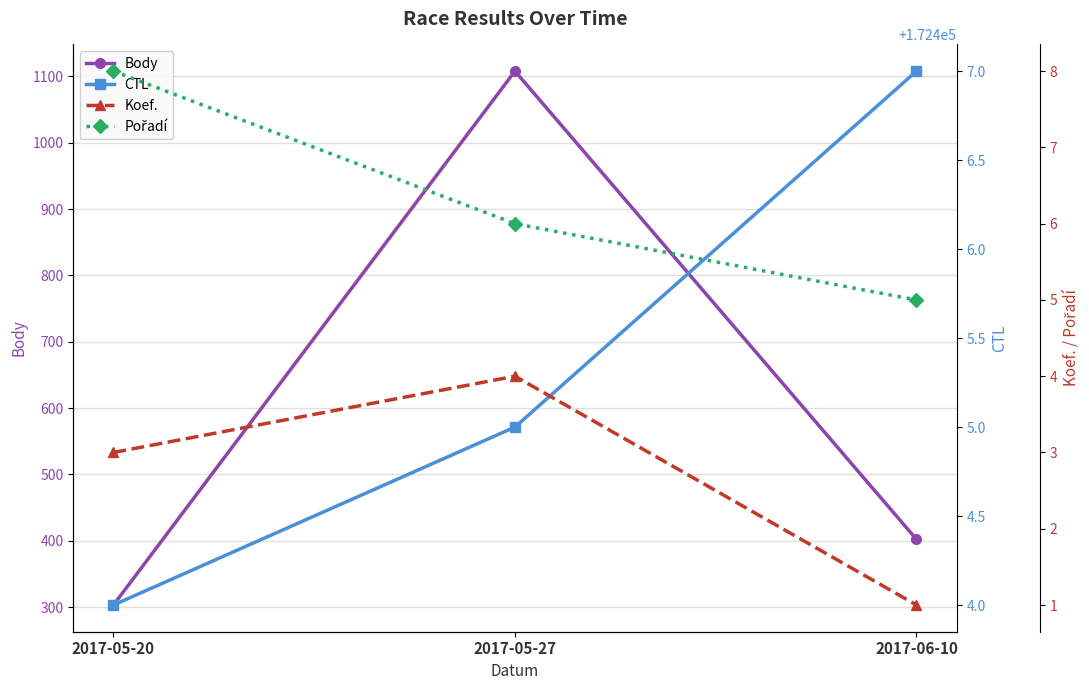

What is the difference between the Pořadí values at 2017-05-27 and 2017-05-20?

2